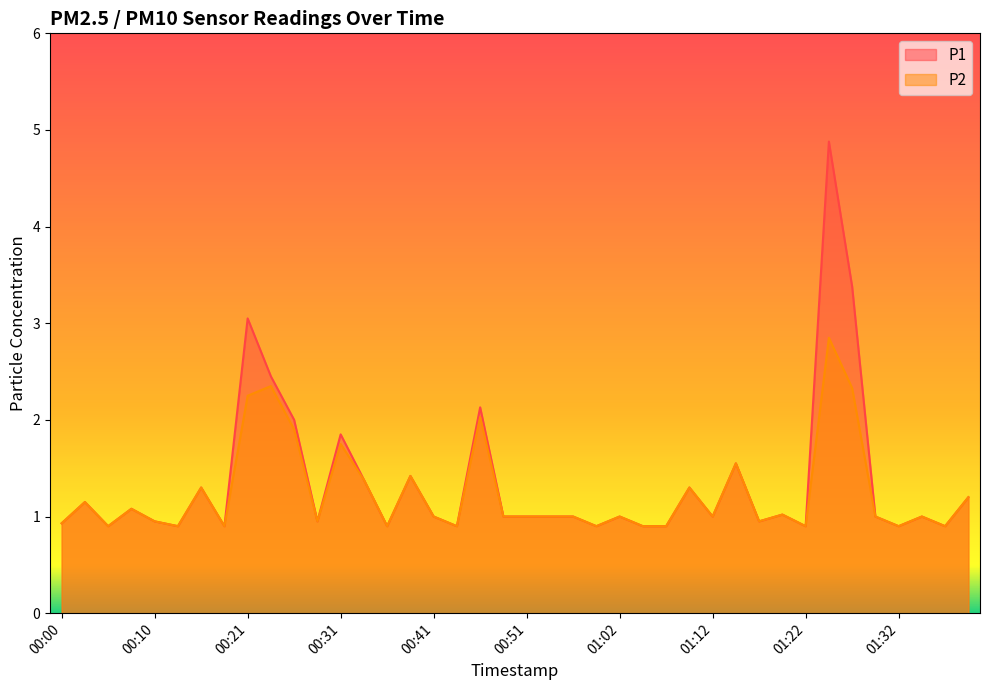

What is the label of the 20th point from the right?

00:51